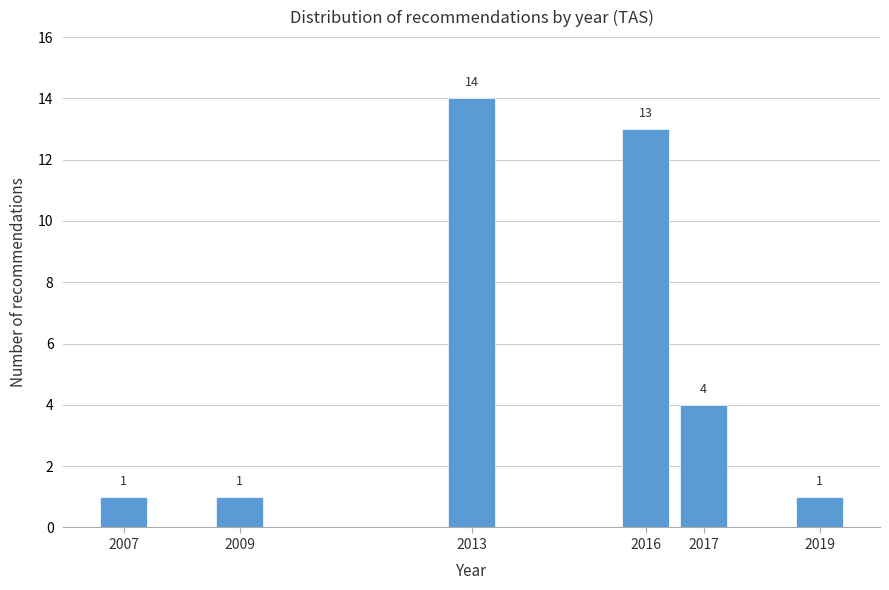

Reading right to left, what are all the values shown in this chart?

2019=1	2017=4	2016=13	2013=14	2009=1	2007=1